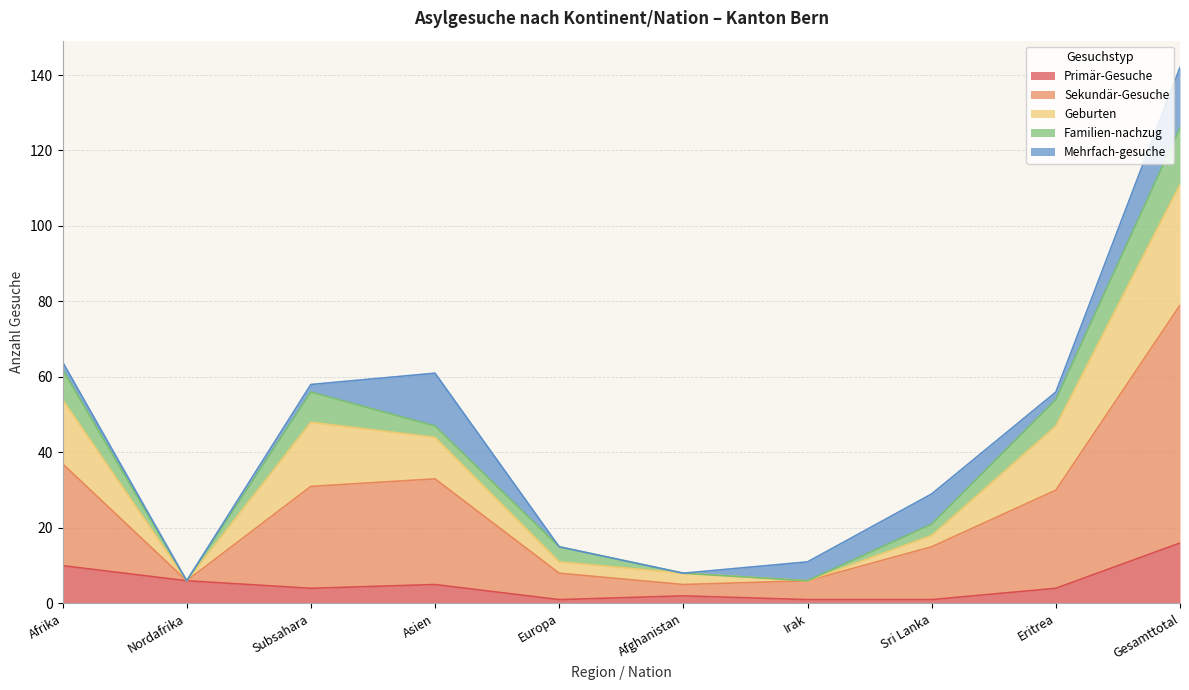

What is the total value across all series at Nordafrika?

6